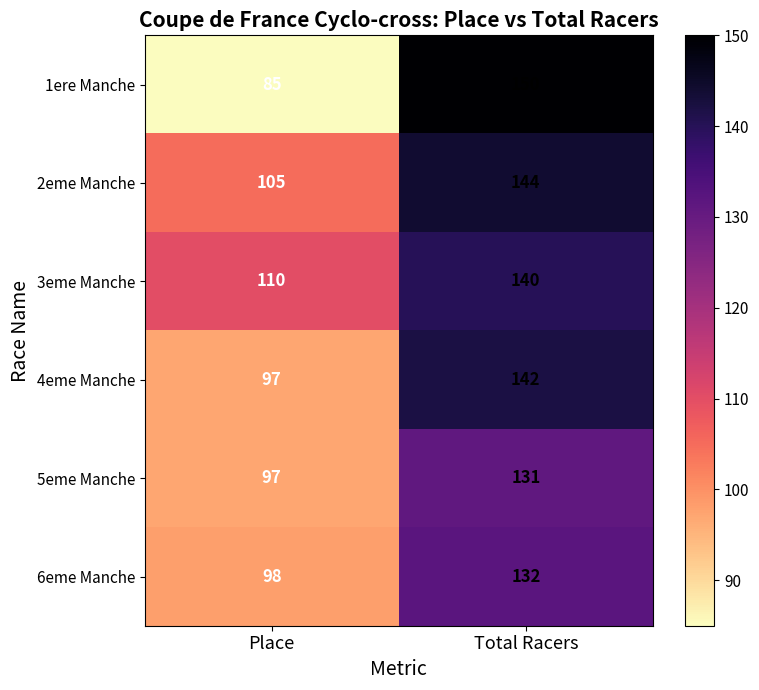

Reading left to right, transcribe all the data shown in this chart.

1ere Manche: Place=85	Total Racers=150
2eme Manche: Place=105	Total Racers=144
3eme Manche: Place=110	Total Racers=140
4eme Manche: Place=97	Total Racers=142
5eme Manche: Place=97	Total Racers=131
6eme Manche: Place=98	Total Racers=132